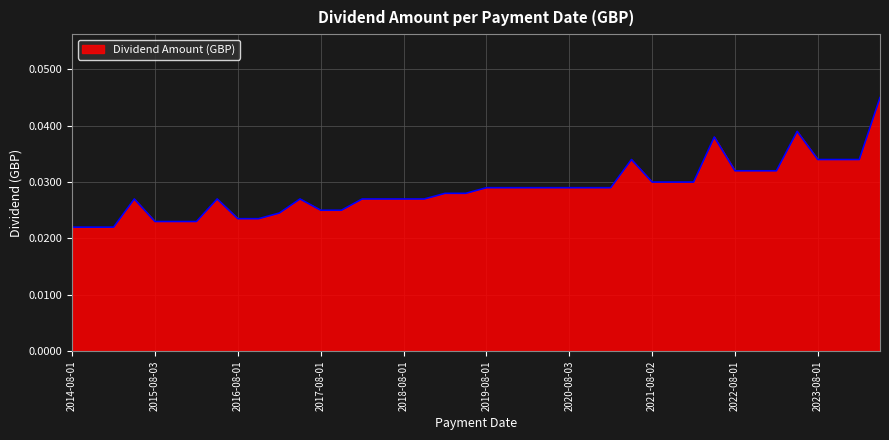

At which category does the chart reach its minimum across all series?

2015-02-02